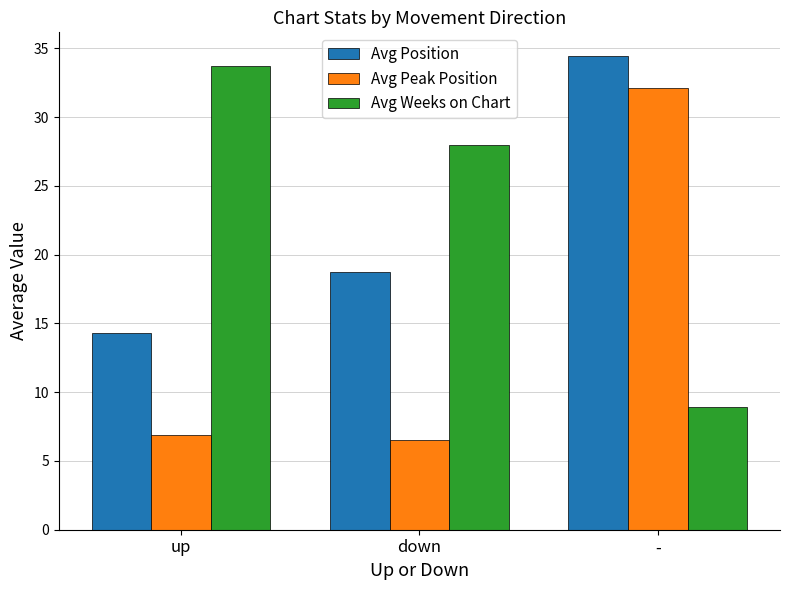

At which label is Avg Weeks on Chart closest to 21?

down